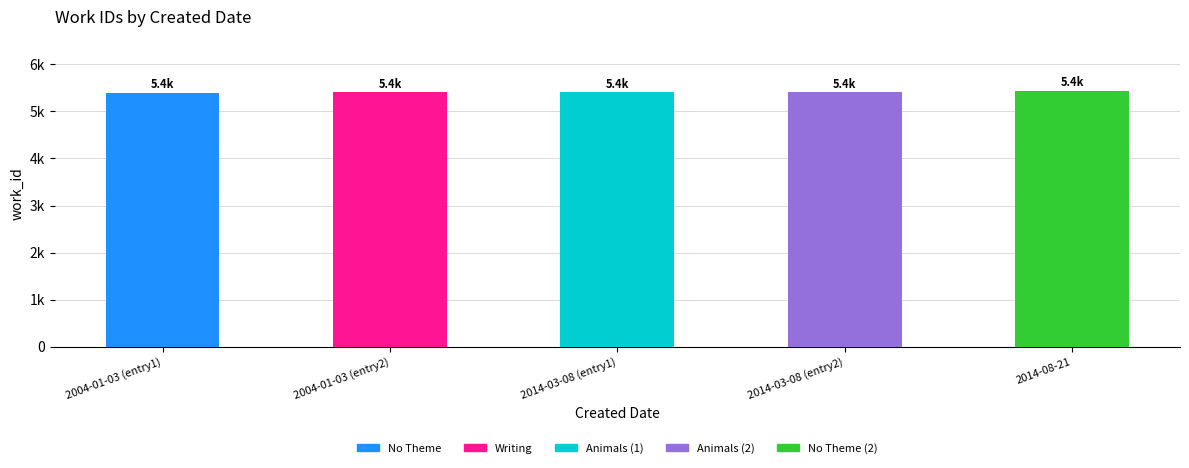

List the labels in order of value, smallest first.

2004-01-03, 2004-01-03, 2014-03-08, 2014-03-08, 2014-08-21